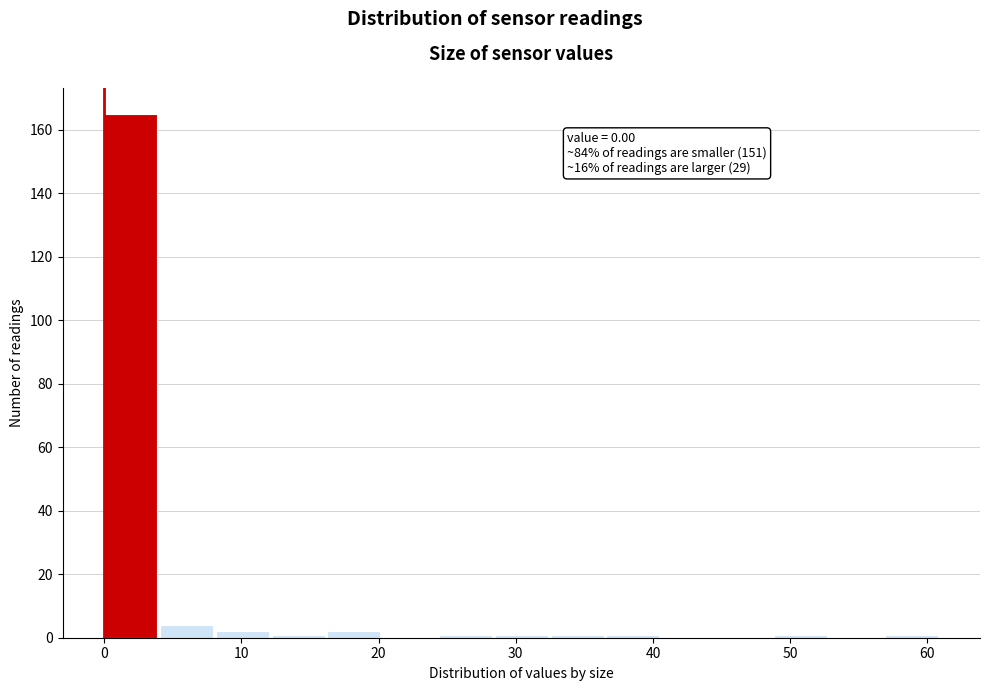

Over which range of the x-axis is the bar tallest?

0 to 4